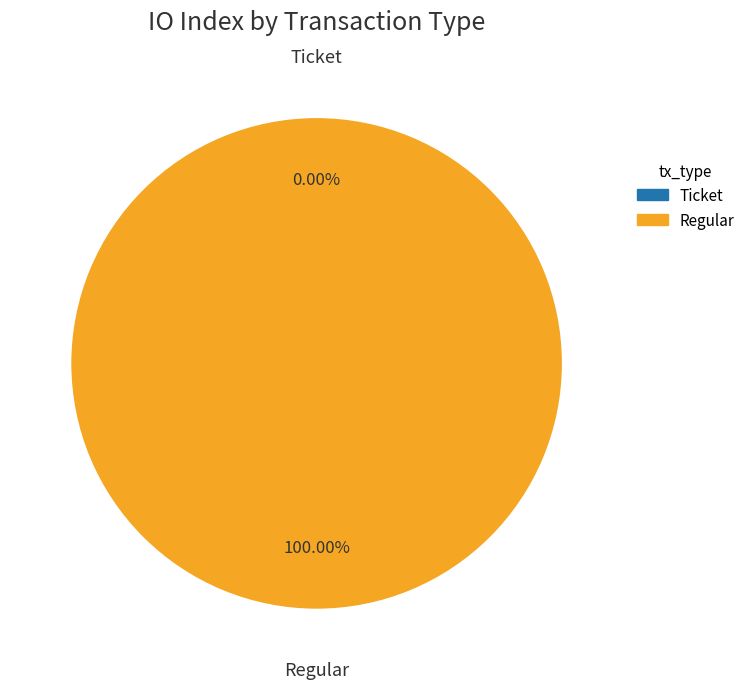

Rank the categories by value from highest to lowest.

Regular, Ticket